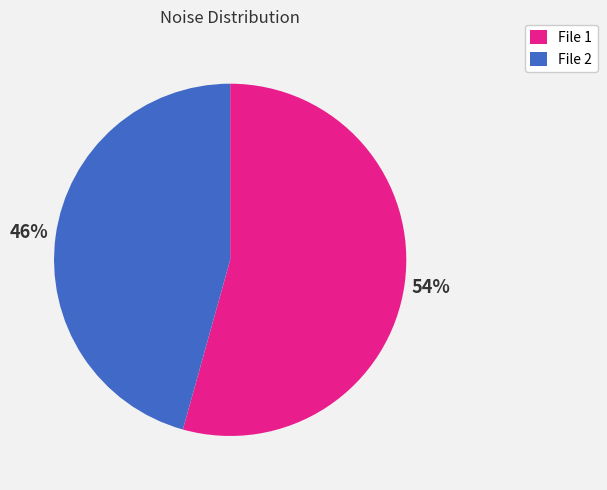

To the nearest percent, what is the combined percentage of File 1 and File 2?

100%